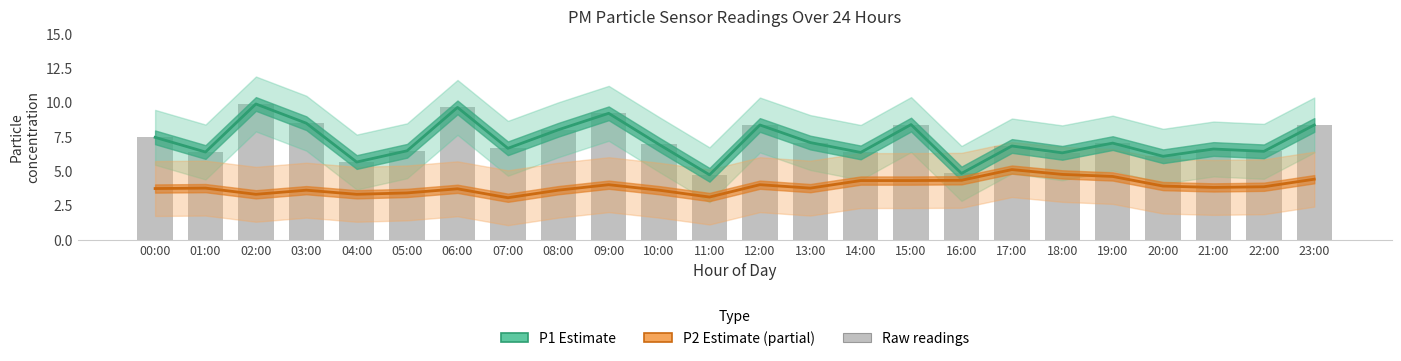

What is the greatest value displayed?

9.9